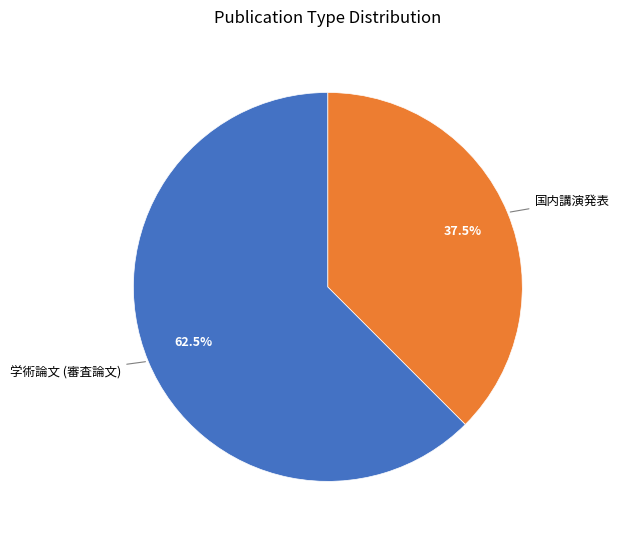

Which has a higher value, 学術論文 (審査論文) or 国内講演発表?

学術論文 (審査論文)